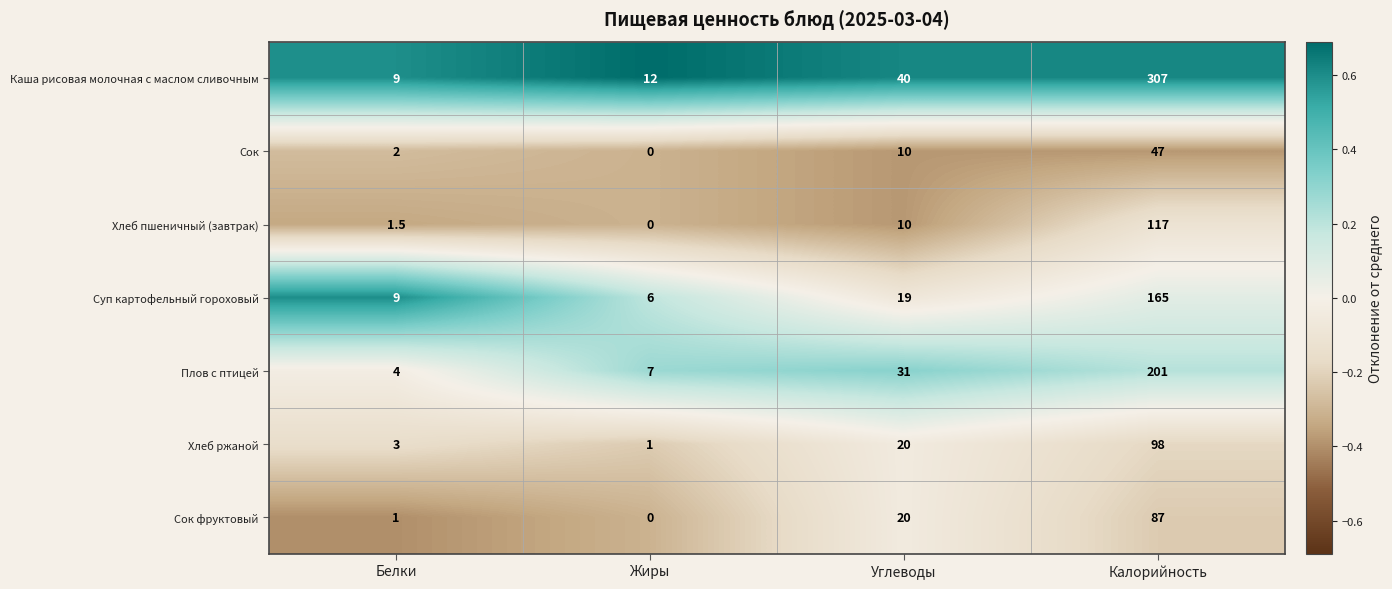

At which category does the chart reach its peak across all series?

Калорийность